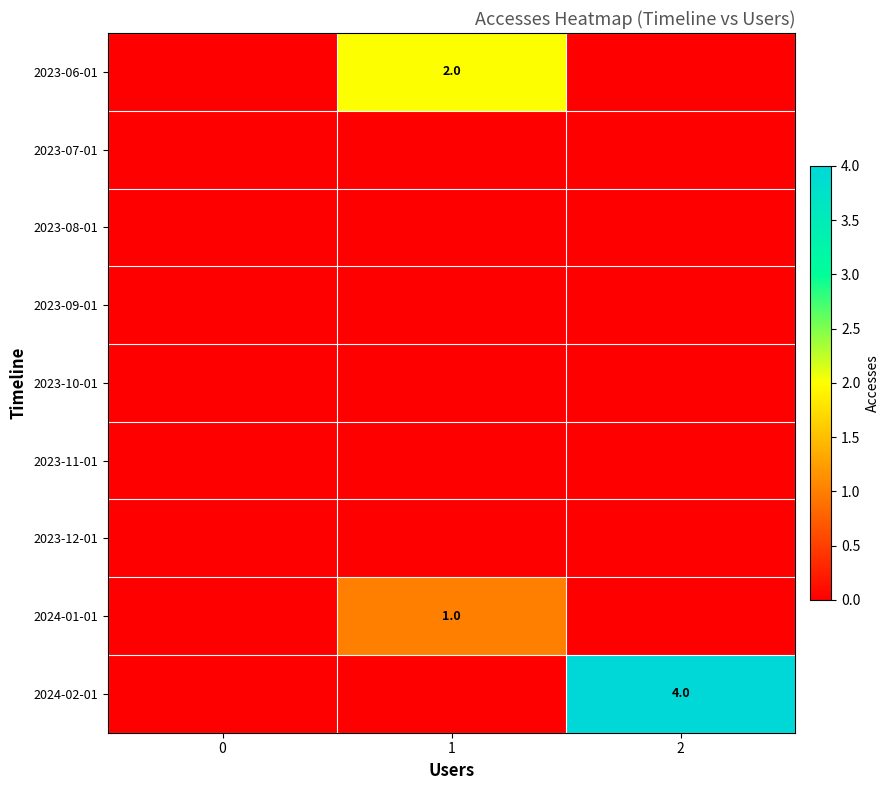

What is the total value across all series at 1?

3